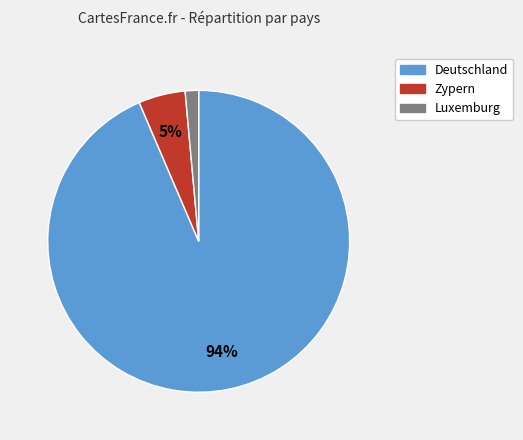

To the nearest percent, what is the difference between the Zypern and Deutschland slice percentages?

89%